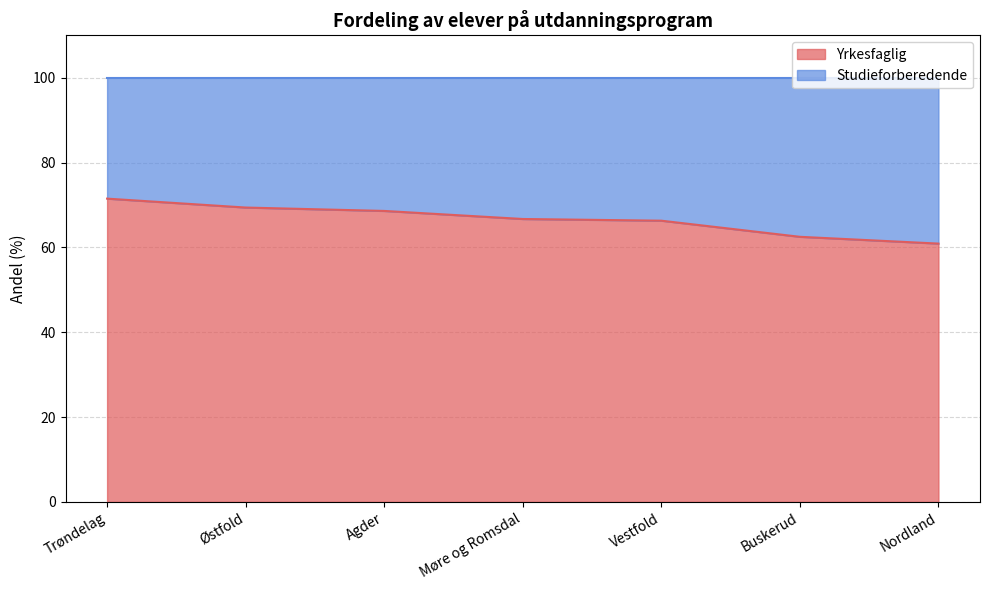

True or false: there are more than 2 points higher than both neighbors.

False